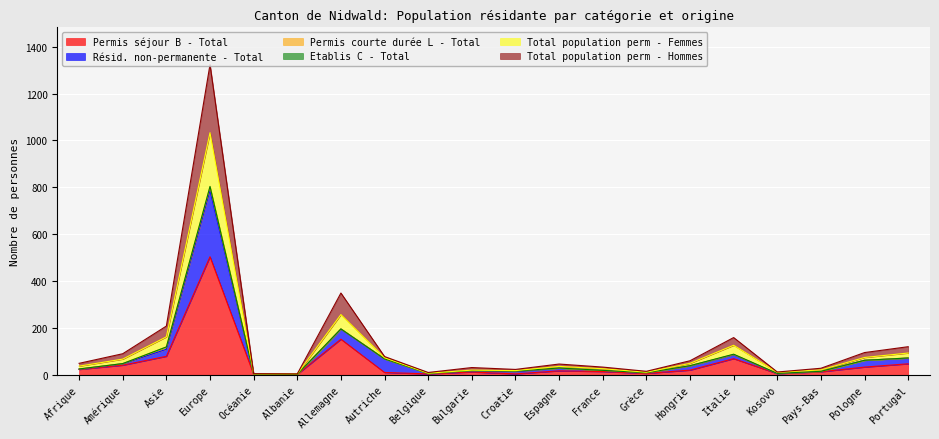

True or false: Résid. non-permanente - Total and Total population perm - Femmes cross at least once.

False